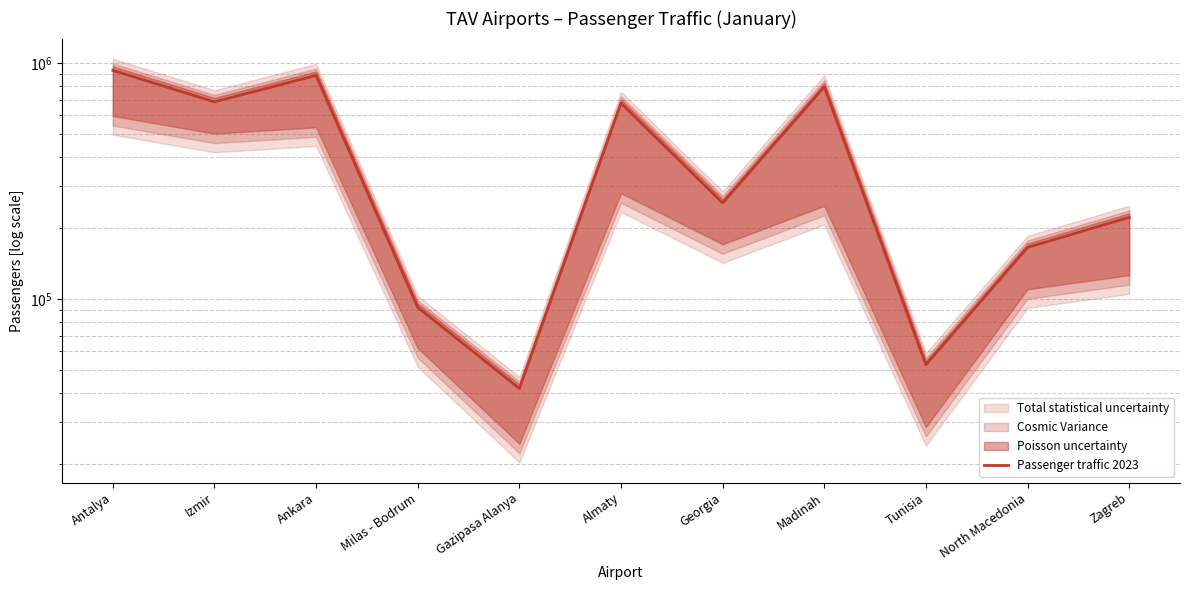

At which category does the data reach its first local peak?

Ankara